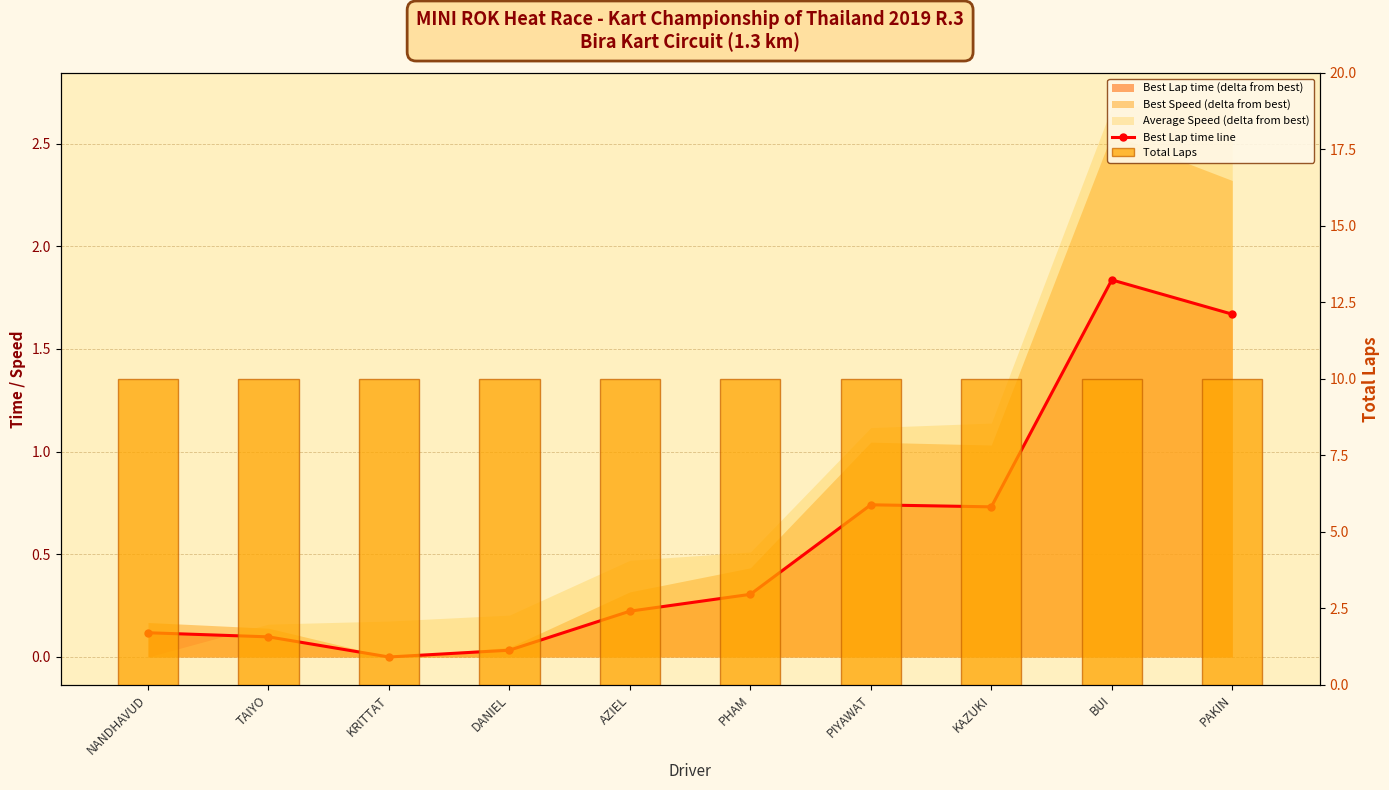

What is the label of the 2nd bar from the right?

BUI